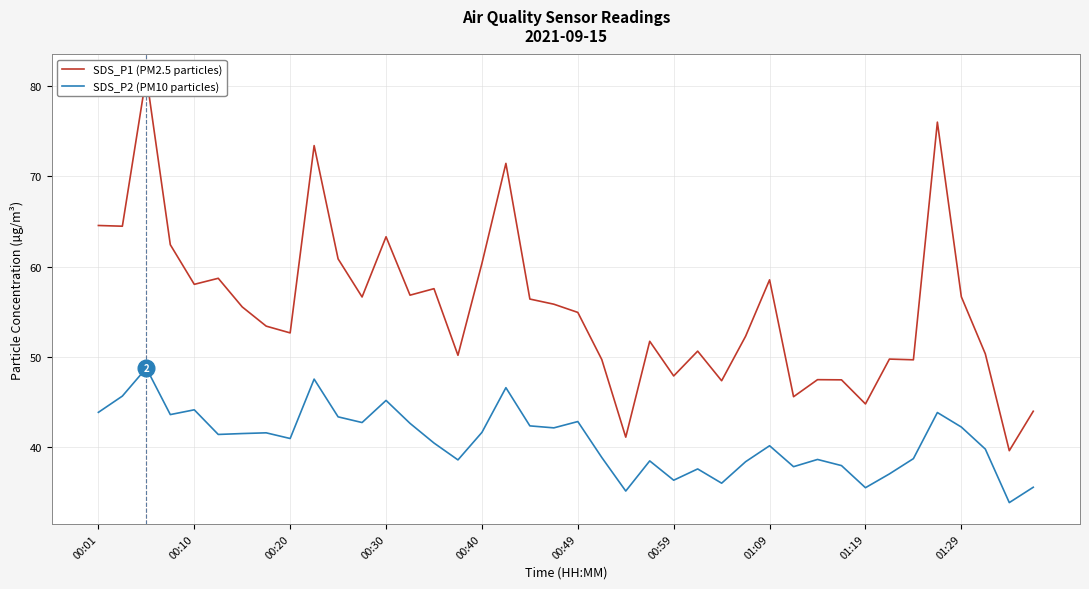

True or false: SDS_P2 (PM10 particles) has more than 0 points higher than both neighbors.

True